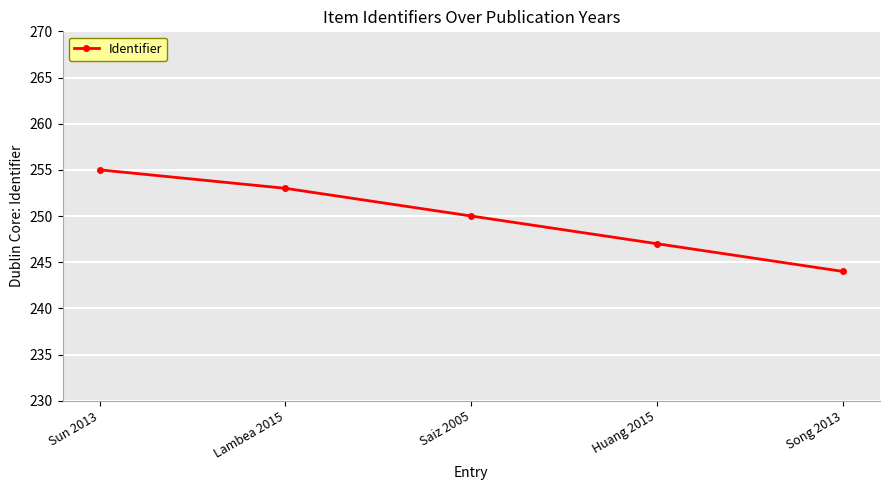

Reading left to right, list all the values displayed in this chart.

255	253	250	247	244